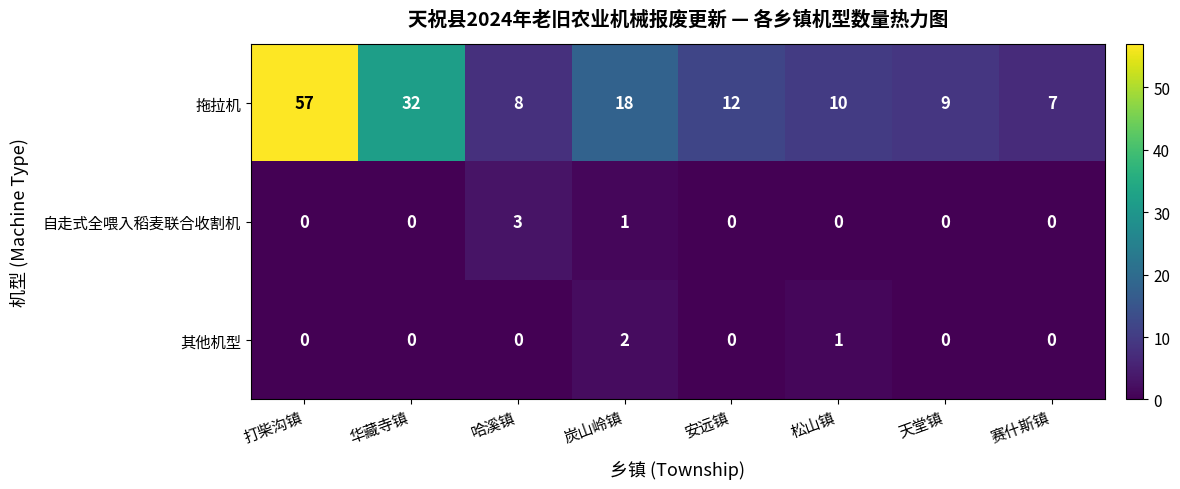

Which series has the largest total across all categories?

拖拉机